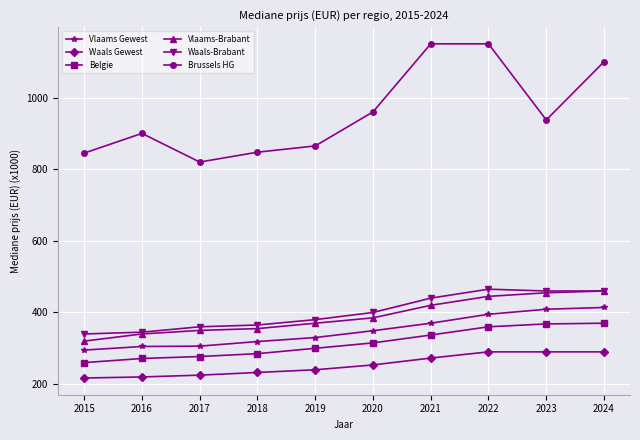

At which label is Brussels HG closest to 985?

2020